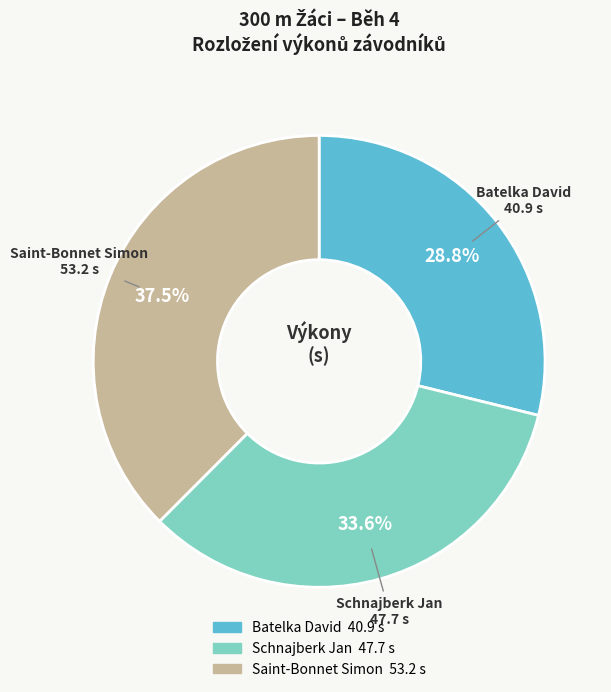

Does Saint-Bonnet Simon represent more than half of the total?

No